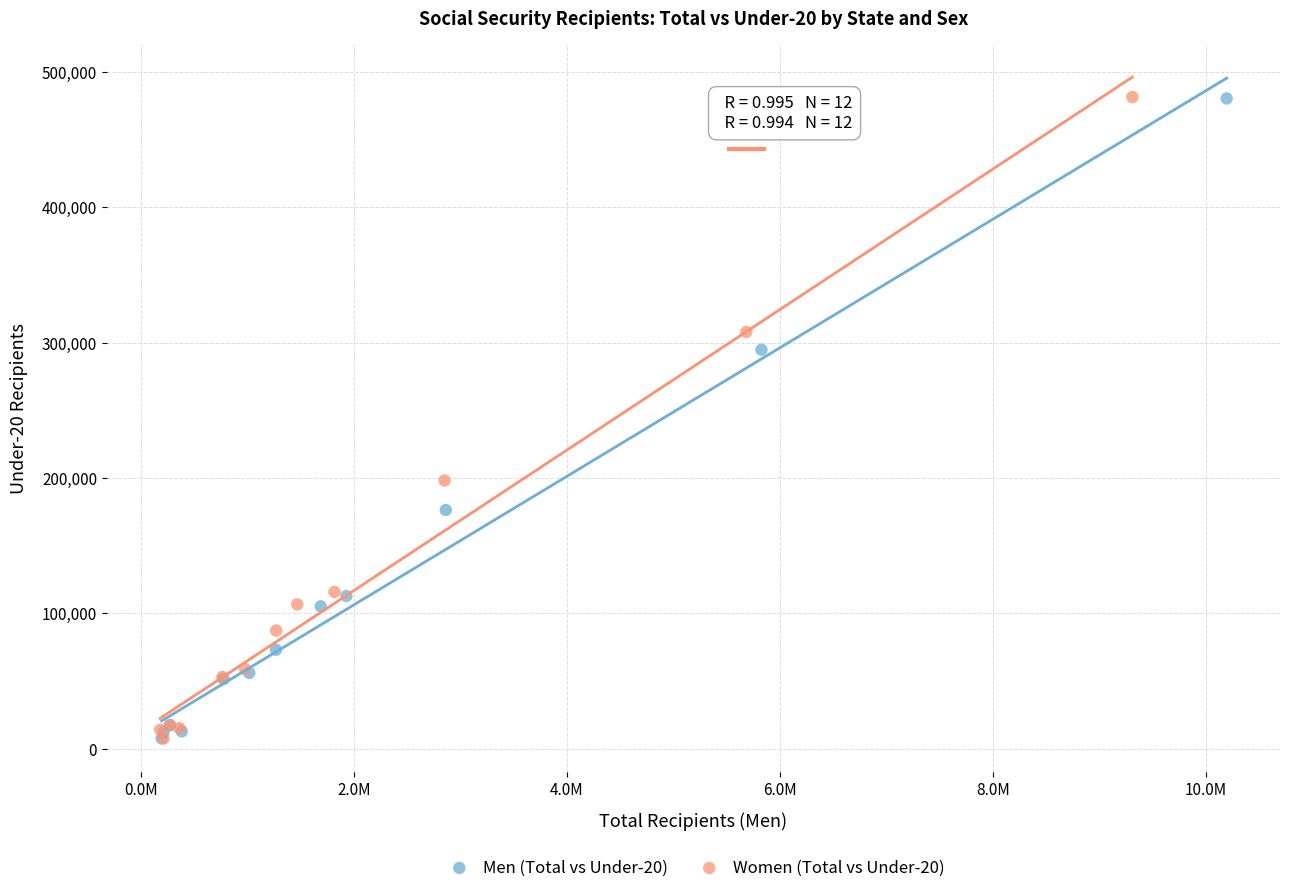

What are all the series names shown in the legend?

Men (Total vs Under-20), Women (Total vs Under-20)